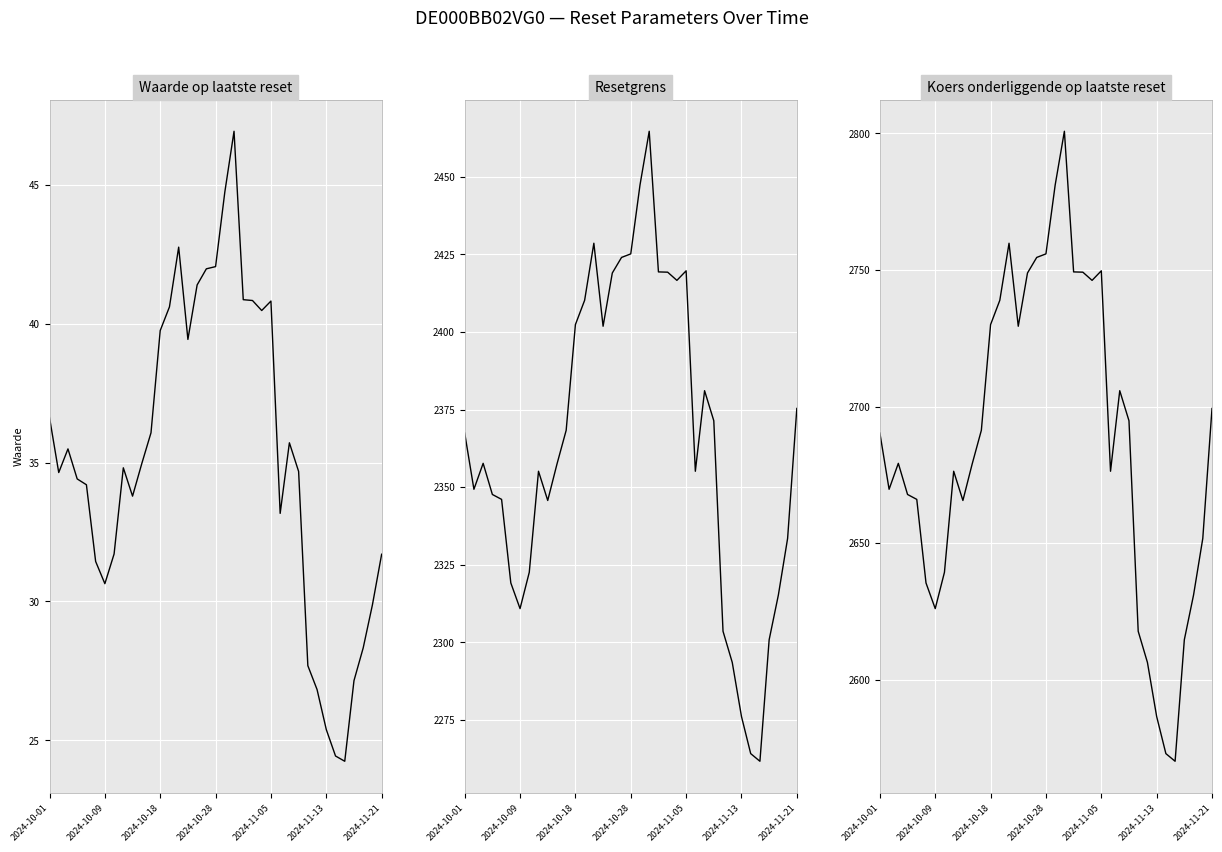

Where does the Resetgrens series first go above 2357?

2024-10-01